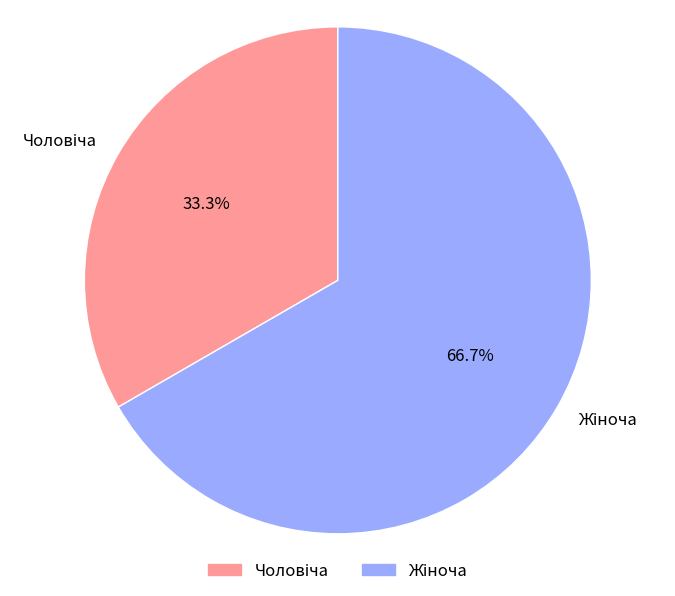

Does any single category account for the majority?

Yes